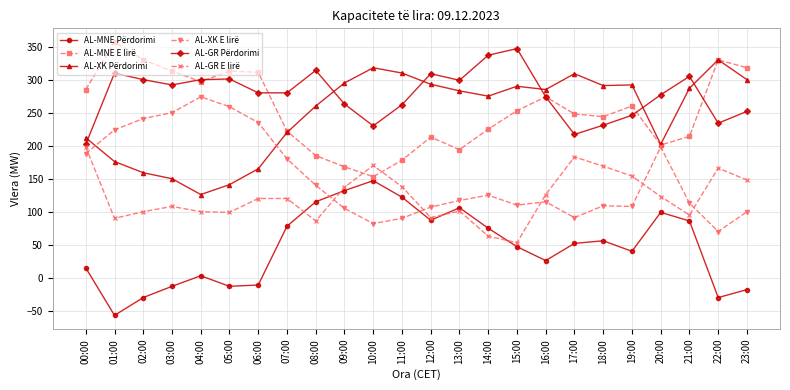

Is the value of AL-XK Përdorimi at 12:00 greater than the value of AL-XK E lirë at 22:00?

Yes